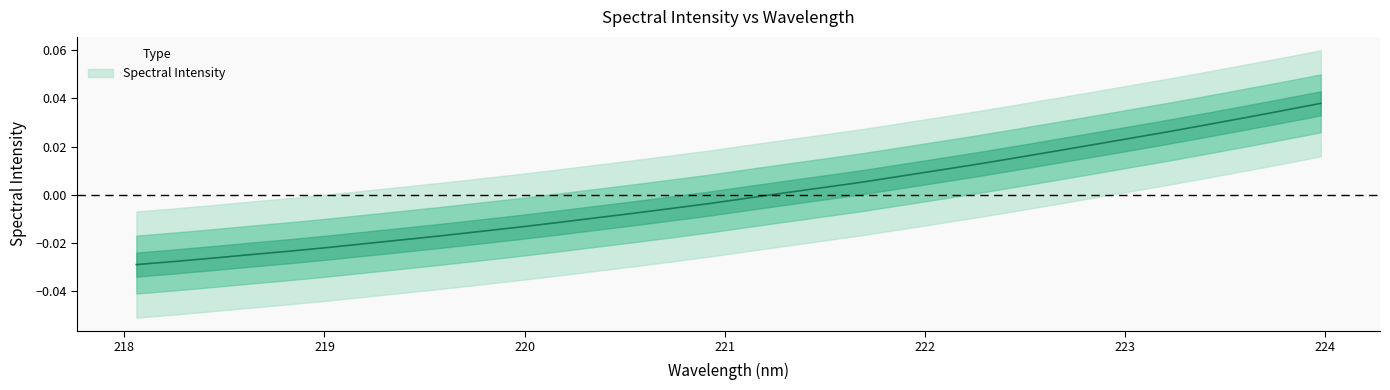

List the labels in order of value, smallest first.

218.0596, 218.2508, 218.442, 218.6332, 218.8244, 219.0156, 219.2067, 219.3979, 219.589, 219.7801, 219.9712, 220.1623, 220.3533, 220.5444, 220.7354, 220.9264, 221.1174, 221.3083, 221.4993, 221.6902, 221.8812, 222.0721, 222.263, 222.4538, 222.6447, 222.8355, 223.0264, 223.2172, 223.408, 223.5987, 223.7895, 223.9802